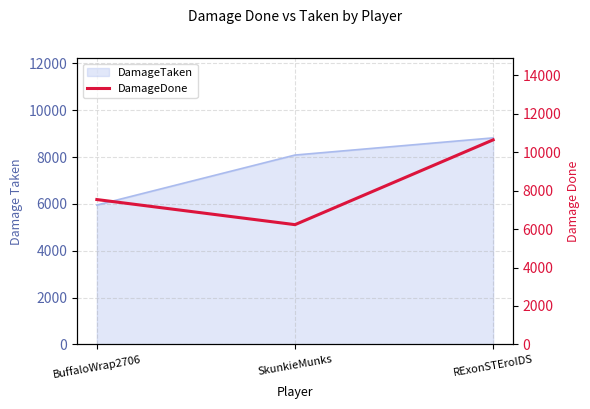

At which category does the chart reach its minimum across all series?

SkunkieMunks